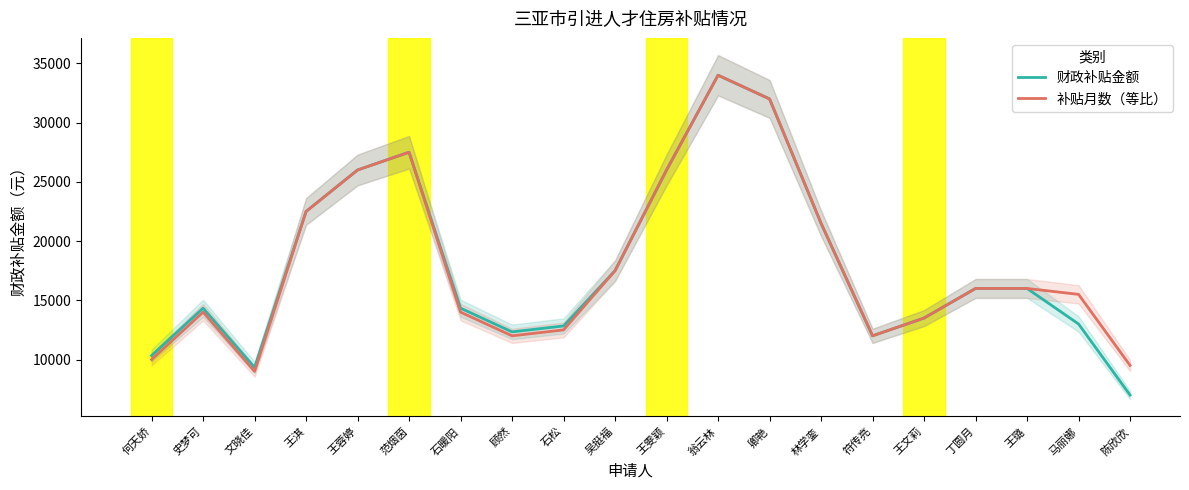

True or false: 财政补贴金额 and 补贴月数（等比） cross at least once.

False